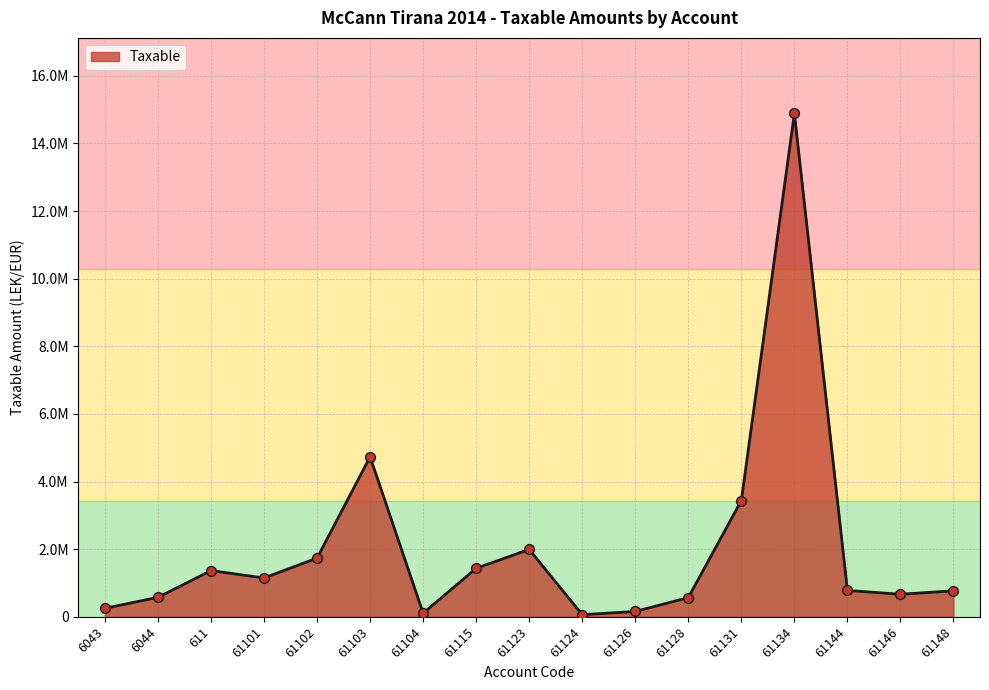

What is the change in value from 6044 to 61104?

-469396.9